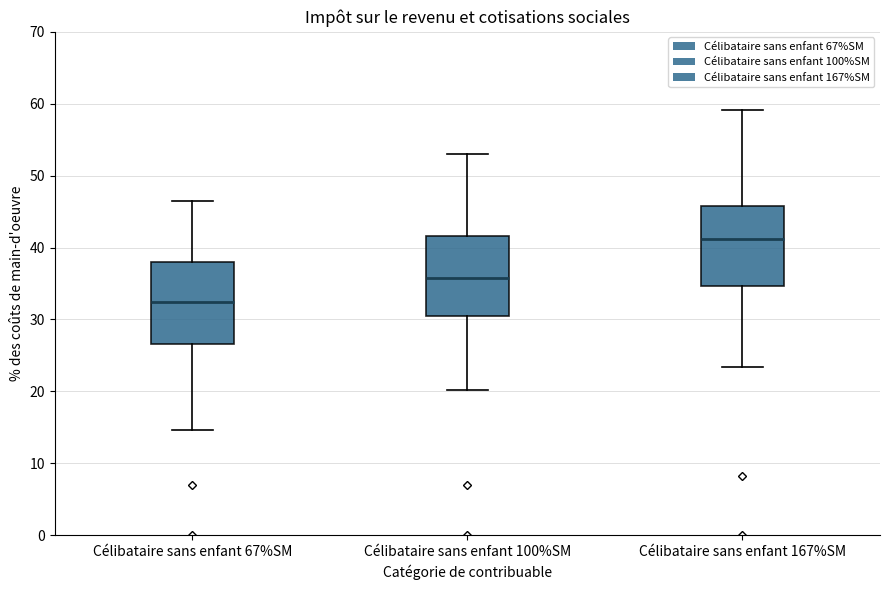

Reading left to right, transcribe this box plot: for each box, give where its median line is, the range the box spans, and where its two whiskers end, as read against the y-axis. The values are not printed on the chart, so give them approximately, as read against the axis.

Célibataire sans enfant 67%SM: median 32, box 27 to 38, whiskers 15 to 47
Célibataire sans enfant 100%SM: median 36, box 30 to 42, whiskers 20 to 53
Célibataire sans enfant 167%SM: median 41, box 35 to 46, whiskers 23 to 59